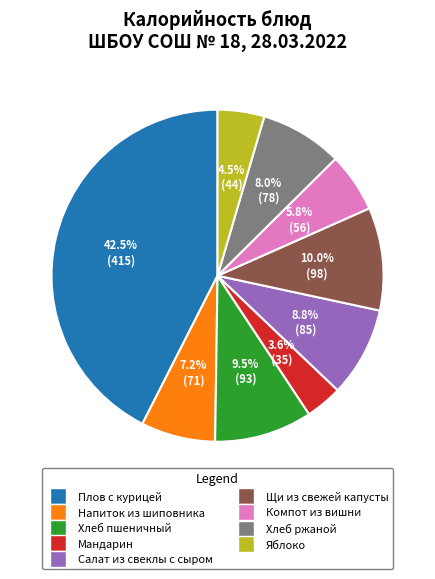

To the nearest percent, what percentage of the pie is Хлеб ржаной?

8%